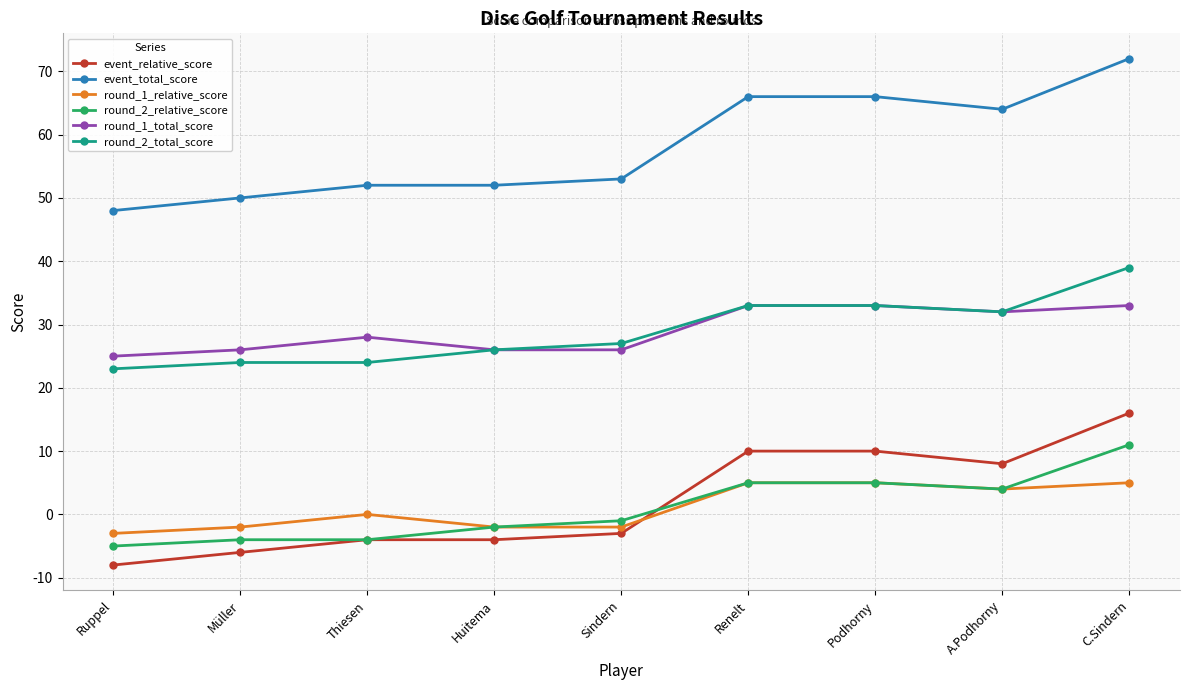

At which label is round_2_total_score closest to 31?

A.Podhorny